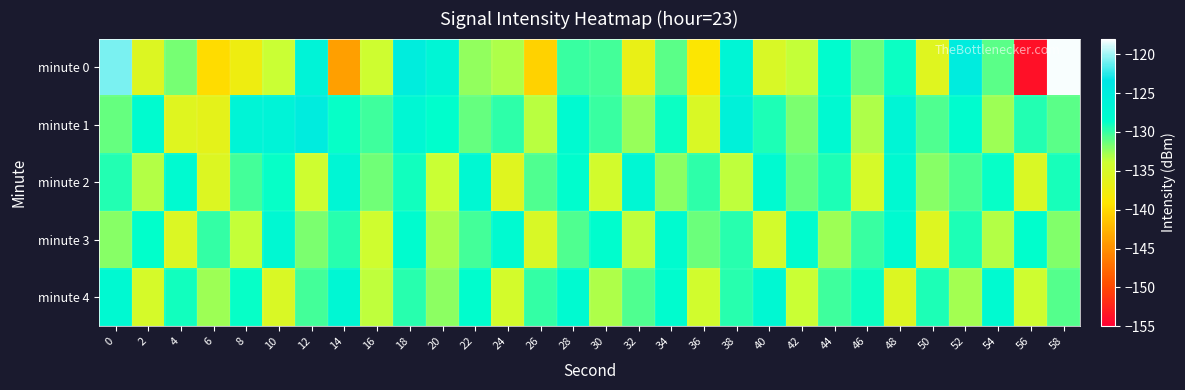

Reading left to right, list all the values displayed in this chart.

minute 0: 0=-120.8	2=-135.6	4=-131.6	6=-139.8	8=-137.4	10=-133.9	12=-126.3	14=-144.0	16=-134.1	18=-125.0	20=-126.6	22=-132.4	24=-133.2	26=-140.4	28=-130.1	30=-130.4	32=-136.9	34=-130.9	36=-138.9	38=-126.6	40=-135.1	42=-133.7	44=-128.0	46=-131.4	48=-128.9	50=-135.9	52=-124.7	54=-130.9	56=-153.7	58=-118.2
minute 1: 0=-131.2	2=-127.9	4=-135.9	6=-136.4	8=-126.4	10=-126.2	12=-124.9	14=-128.8	16=-130.2	18=-127.0	20=-128.5	22=-131.2	24=-129.8	26=-133.4	28=-127.6	30=-130.1	32=-132.5	34=-128.9	36=-135.2	38=-125.7	40=-129.3	42=-131.8	44=-127.4	46=-133.1	48=-126.8	50=-130.6	52=-128.2	54=-132.7	56=-129.5	58=-131.0
minute 2: 0=-129.5	2=-133.2	4=-127.8	6=-135.6	8=-130.3	10=-128.7	12=-134.1	14=-126.9	16=-131.5	18=-129.1	20=-133.8	22=-127.3	24=-135.9	26=-130.7	28=-128.4	30=-134.6	32=-127.1	34=-132.3	36=-129.8	38=-133.5	40=-127.7	42=-131.2	44=-129.4	46=-134.8	48=-127.5	50=-132.1	52=-130.5	54=-128.8	56=-135.3	58=-129.2
minute 3: 0=-132.1	2=-128.6	4=-135.4	6=-129.9	8=-133.7	10=-127.2	12=-131.8	14=-129.6	16=-134.2	18=-128.1	20=-132.9	22=-130.3	24=-127.8	26=-135.1	28=-130.6	30=-128.3	32=-133.6	34=-127.9	36=-131.4	38=-129.7	40=-134.5	42=-128.0	44=-132.7	46=-130.1	48=-127.6	50=-135.7	52=-129.3	54=-133.2	56=-128.5	58=-131.9
minute 4: 0=-127.4	2=-134.9	4=-129.1	6=-132.6	8=-128.8	10=-135.2	12=-130.4	14=-127.1	16=-133.5	18=-129.7	20=-132.2	22=-128.4	24=-134.7	26=-129.9	28=-127.6	30=-133.1	32=-130.7	34=-128.2	36=-134.4	38=-129.6	40=-127.3	42=-133.8	44=-130.2	46=-128.9	48=-135.5	50=-129.4	52=-132.8	54=-127.7	56=-134.1	58=-130.8